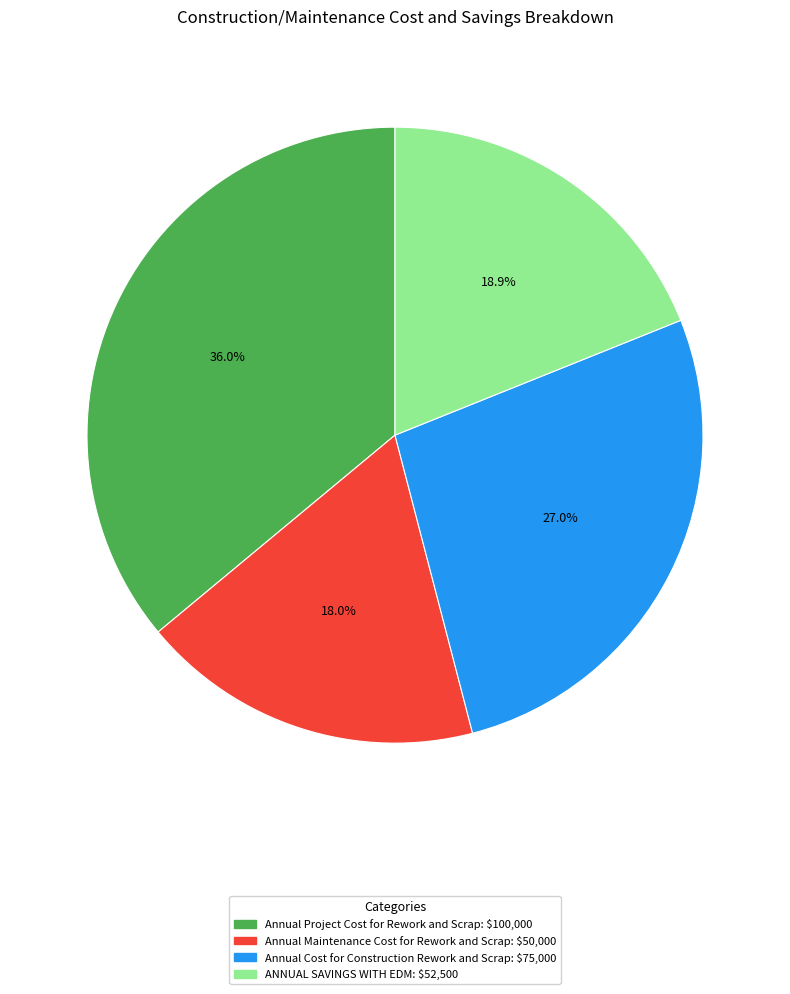

What percentage is the Annual Maintenance Cost for Rework and Scrap slice, to the nearest percent?

18%